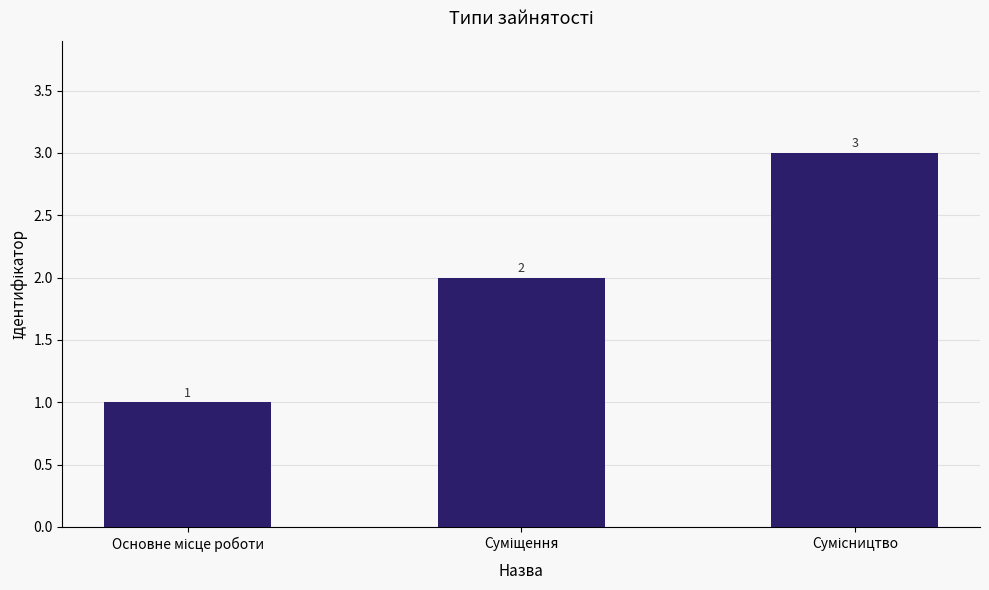

What is the maximum value shown in the chart?

3